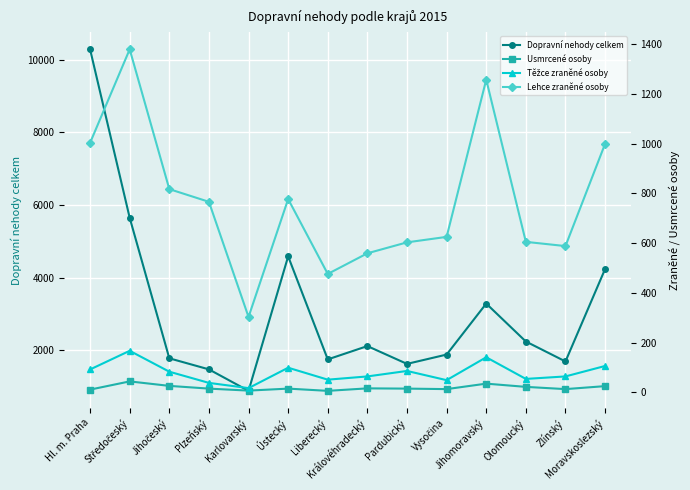

What are all the series names shown in the legend?

Dopravní nehody celkem, Usmrcené osoby, Těžce zraněné osoby, Lehce zraněné osoby